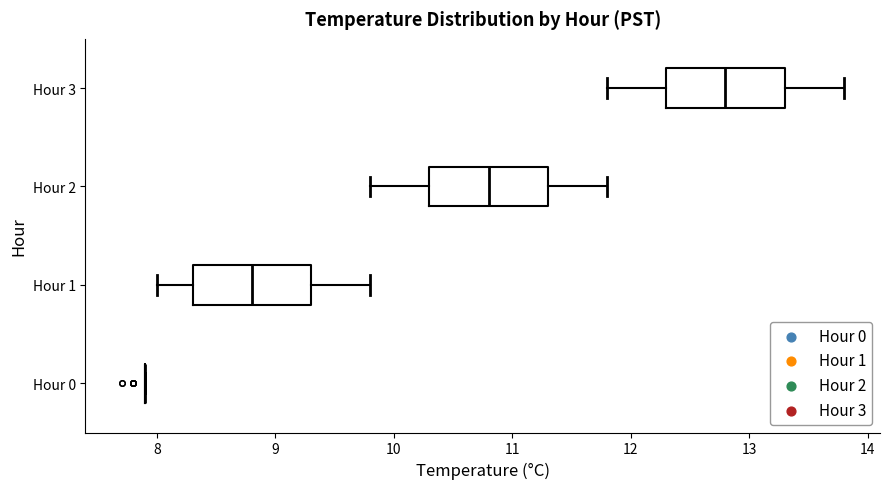

Reading bottom to top, transcribe this box plot: for each box, give where its median line is, the range the box spans, and where its two whiskers end, as read against the x-axis. The values are not printed on the chart, so give them approximately, as read against the axis.

Hour 0: box collapsed to a line at 7.9, whiskers 7.9 to 7.9
Hour 1: median 8.8, box 8.3 to 9.3, whiskers 8.0 to 9.8
Hour 2: median 10.8, box 10.3 to 11.3, whiskers 9.8 to 11.8
Hour 3: median 12.8, box 12.3 to 13.3, whiskers 11.8 to 13.8